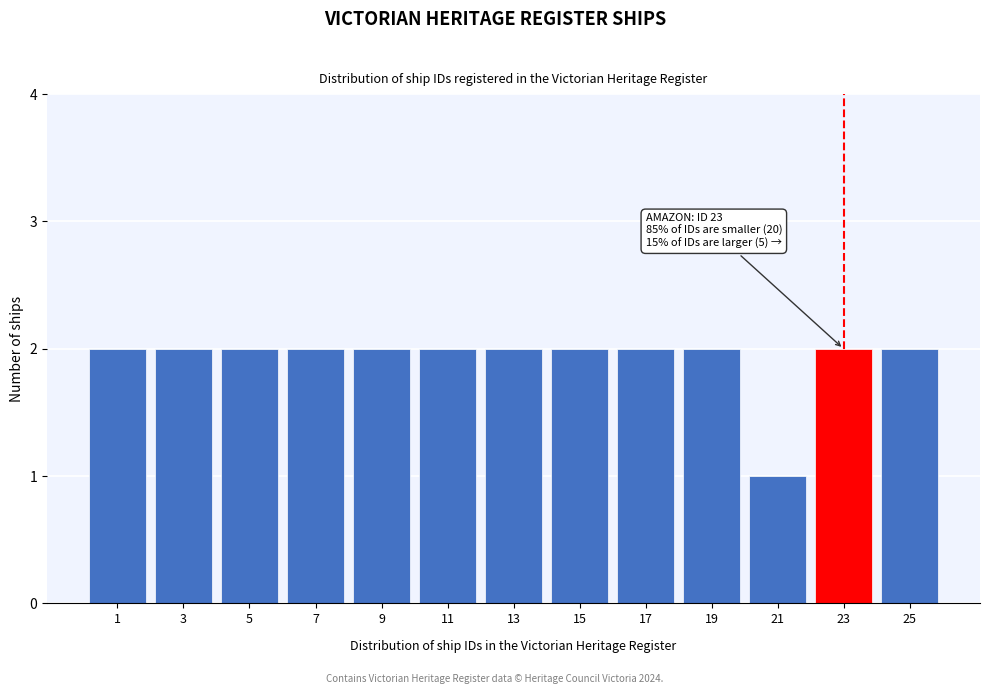

Reading left to right, extract all data points from this chart.

1=2	3=2	5=2	7=2	9=2	11=2	13=2	15=2	17=2	19=2	21=1	23=2	25=2